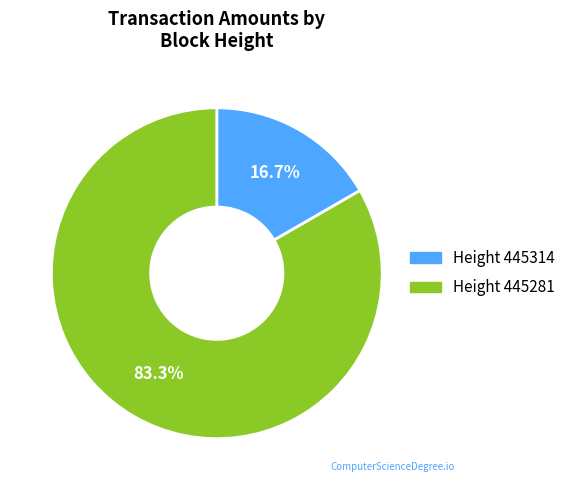

Is there a majority slice in this chart?

Yes